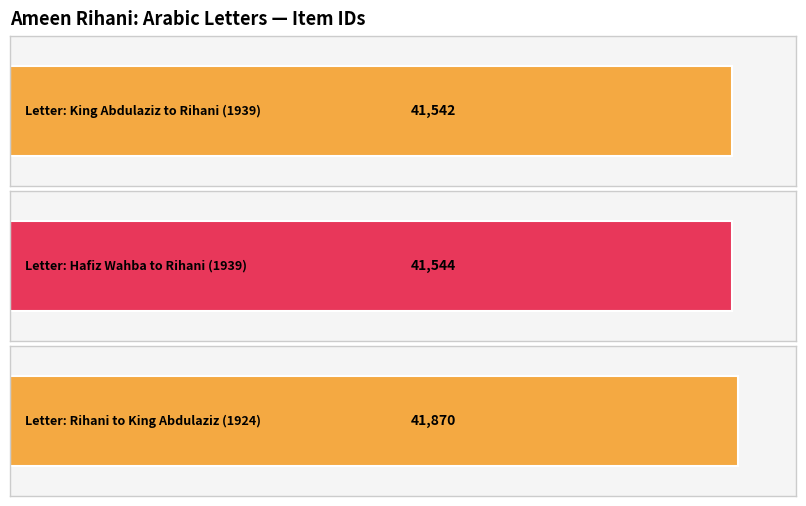

Is it true that the value at Item 41870 is 70514?

False